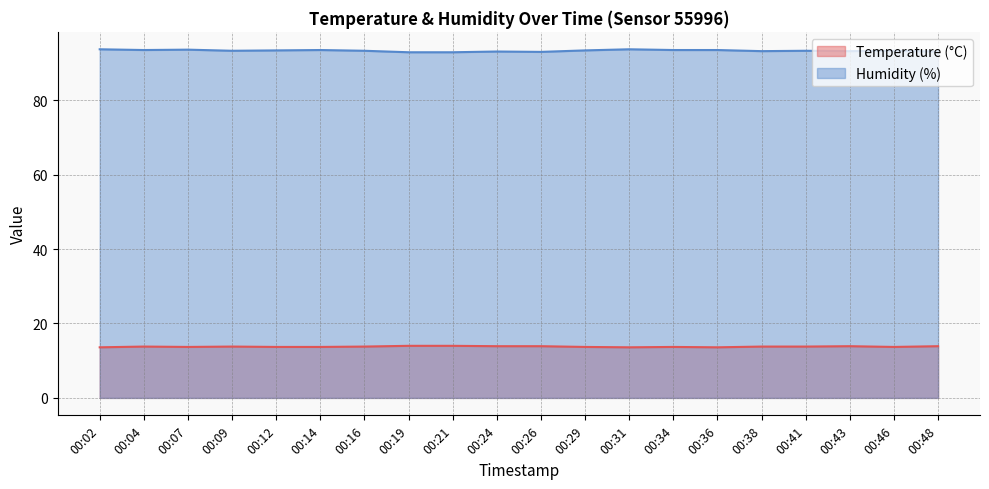

True or false: Humidity (%) has a value of 165.8 at 00:24.

False